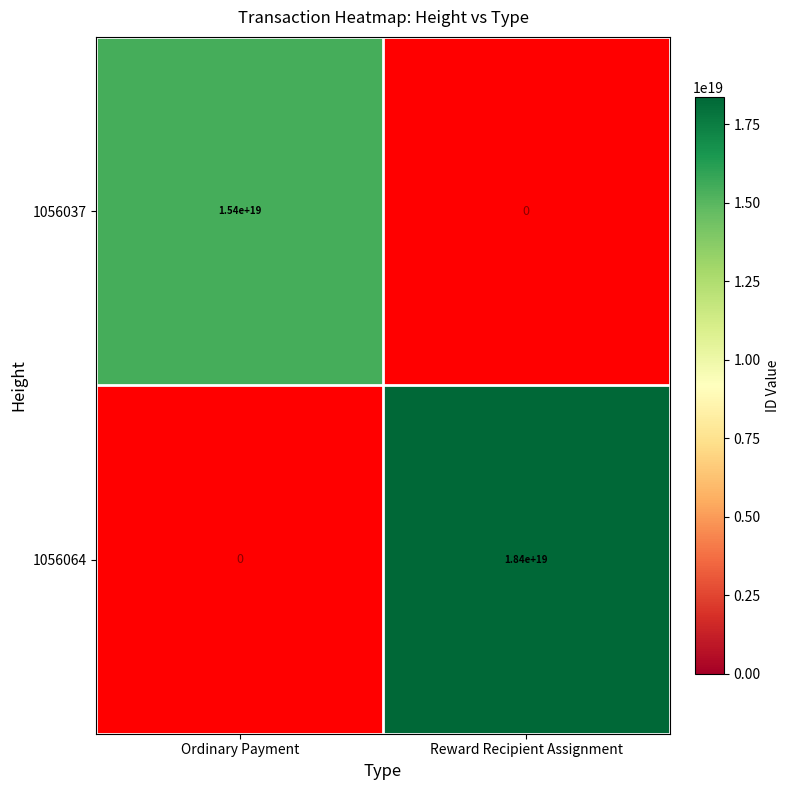

Which has a higher value, Ordinary Payment or Reward Recipient Assignment?

Reward Recipient Assignment